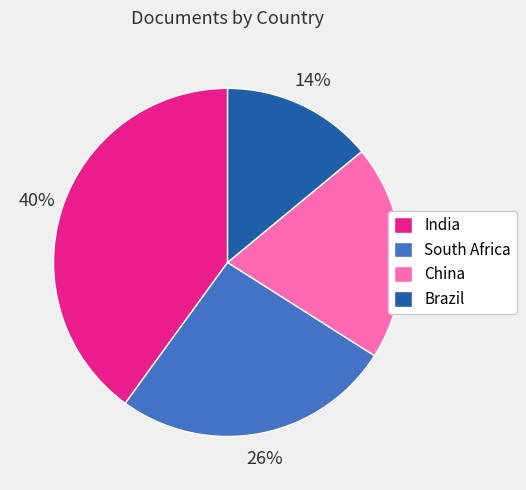

Does China account for over 50% of the chart?

No